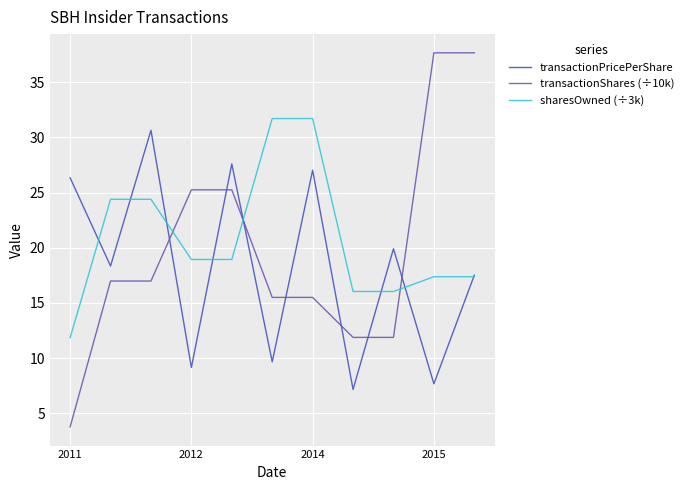

What is the minimum value for transactionPricePerShare?

7.2